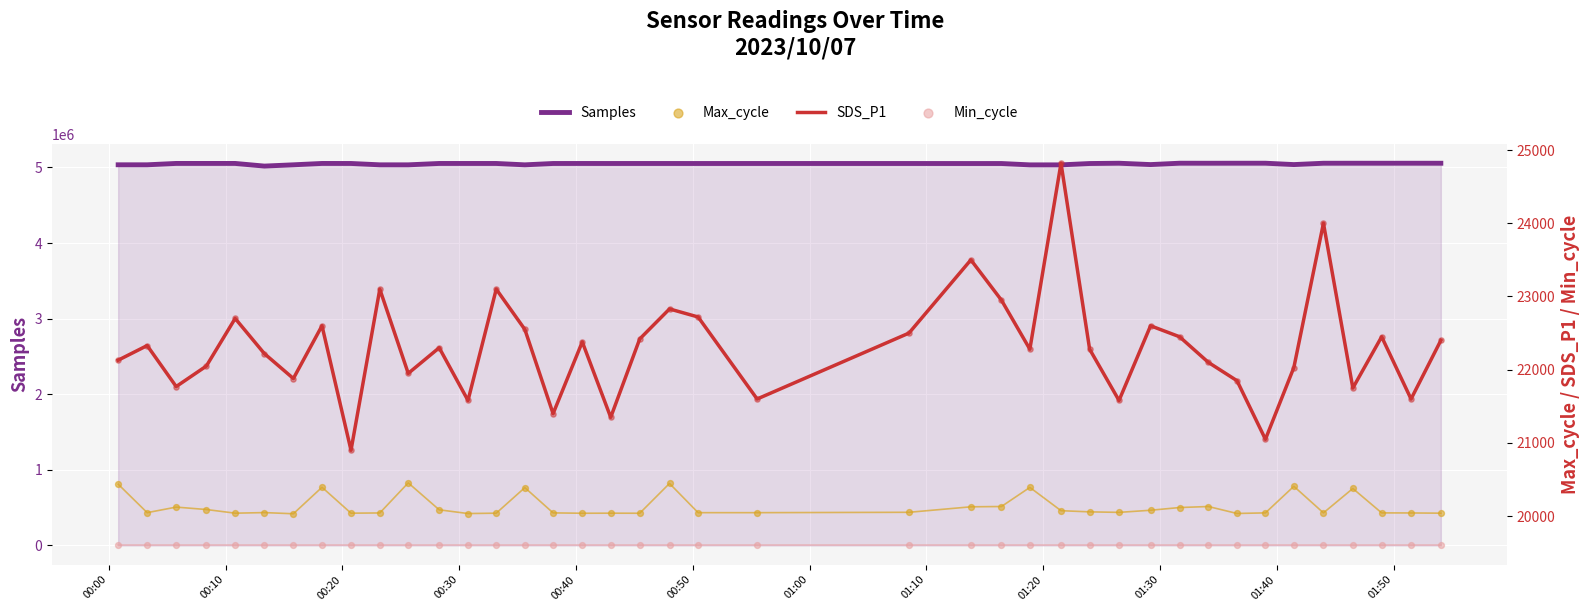

What is the maximum value for Samples?

5056611